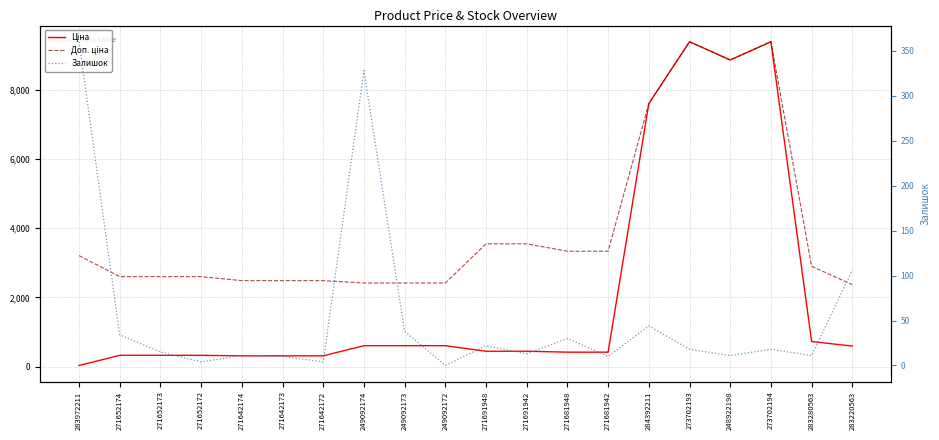

Reading left to right, what are all the values shown in this chart?

Ціна: 283972211=32.0	271652174=324.8	271652173=324.8	271652172=324.8	271642174=310.3	271642173=310.3	271642172=310.3	249092174=603.7	249092173=603.7	249092172=603.7	271691948=443.1	271691942=443.1	271681948=416.6	271681942=416.6	284392211=7596.5	273702193=9384.0	248922198=8856.7	273702194=9384.0	283280563=724.5	283220563=591.6
Доп. ціна: 283972211=3205.0	271652174=2598.3	271652173=2598.3	271652172=2598.3	271642174=2482.4	271642173=2482.4	271642172=2482.4	249092174=2414.8	249092173=2414.8	249092172=2414.8	271691948=3545.0	271691942=3545.0	271681948=3332.5	271681942=3332.5	284392211=7596.5	273702193=9384.0	248922198=8856.7	273702194=9384.0	283280563=2897.8	283220563=2366.5
Залишок: 283972211=360.0	271652174=34.0	271652173=15.0	271652172=4.0	271642174=11.0	271642173=10.0	271642172=4.0	249092174=328.0	249092173=38.0	249092172=0.0	271691948=22.0	271691942=13.0	271681948=30.0	271681942=10.0	284392211=44.0	273702193=18.0	248922198=11.0	273702194=18.0	283280563=11.0	283220563=106.0